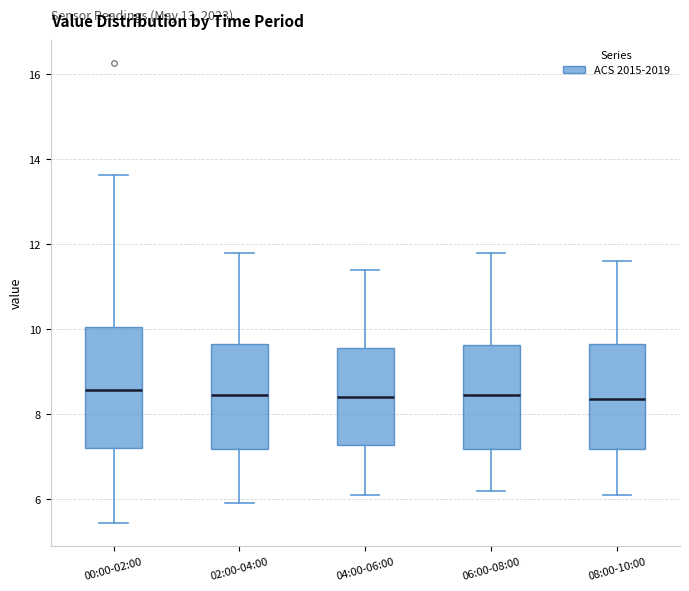

Reading left to right, transcribe this box plot: for each box, give where its median line is, the range the box spans, and where its two whiskers end, as read against the y-axis. The values are not printed on the chart, so give them approximately, as read against the axis.

00:00-02:00: median 8.6, box 7.2 to 10.0, whiskers 5.4 to 13.6
02:00-04:00: median 8.4, box 7.2 to 9.6, whiskers 6.0 to 11.8
04:00-06:00: median 8.4, box 7.2 to 9.6, whiskers 6.2 to 11.4
06:00-08:00: median 8.4, box 7.2 to 9.6, whiskers 6.2 to 11.8
08:00-10:00: median 8.4, box 7.2 to 9.6, whiskers 6.2 to 11.6